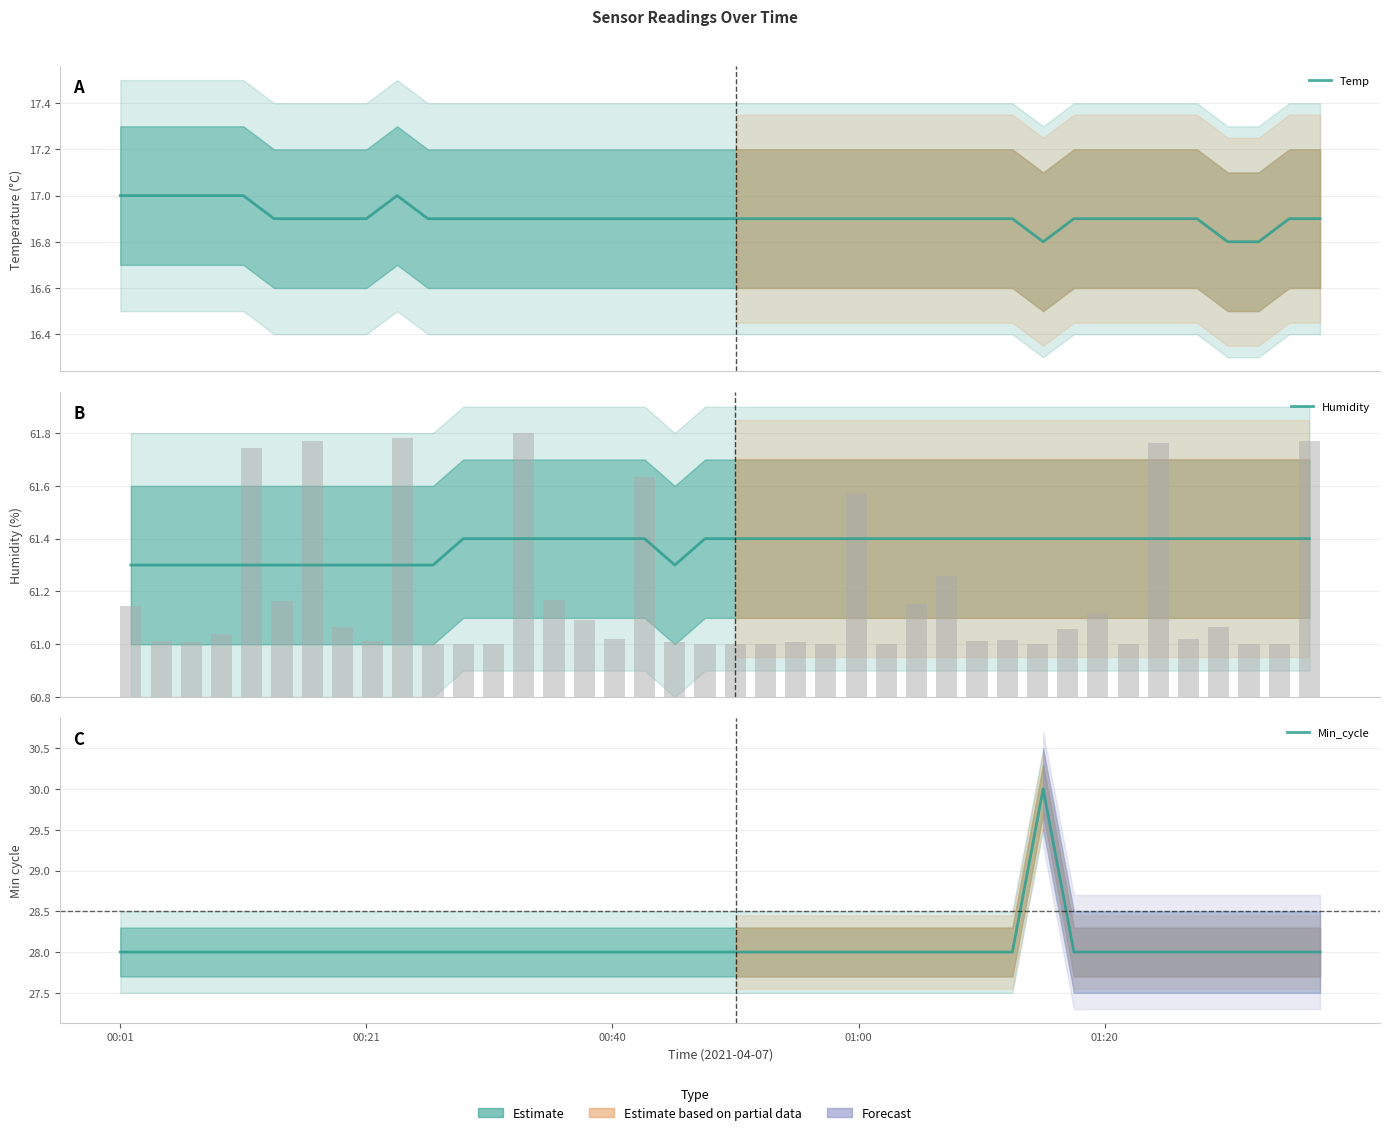

Which series has the widest spread of values?

Min_cycle